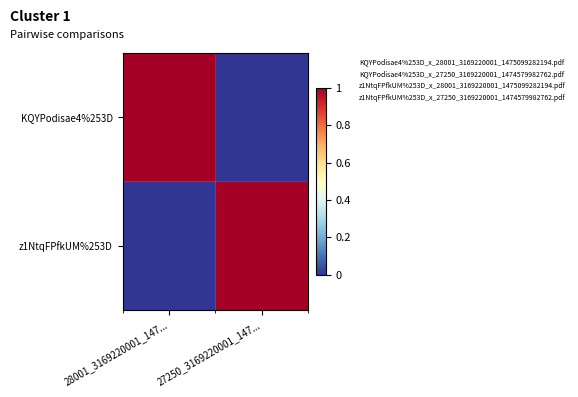

What is the total value across all series at 28001_3169220001_147...?

1